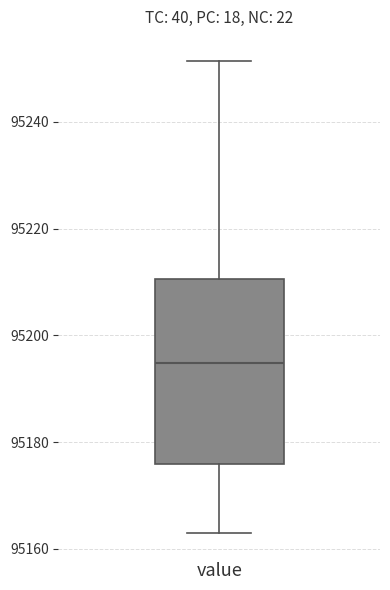

Where does the upper whisker of the box for value end on the y-axis? The values are not printed on the chart, so give them approximately, as read against the axis.

95252